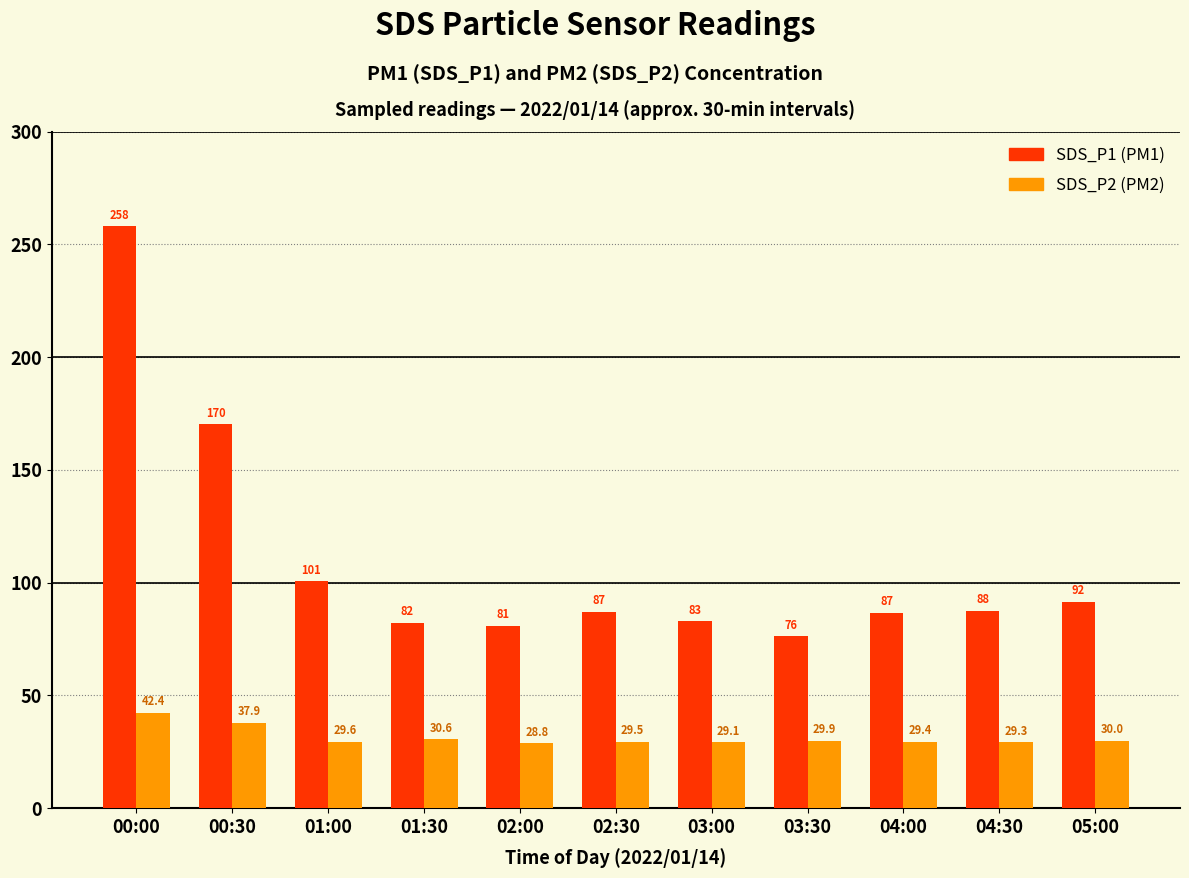

What is the smallest value displayed?

28.8